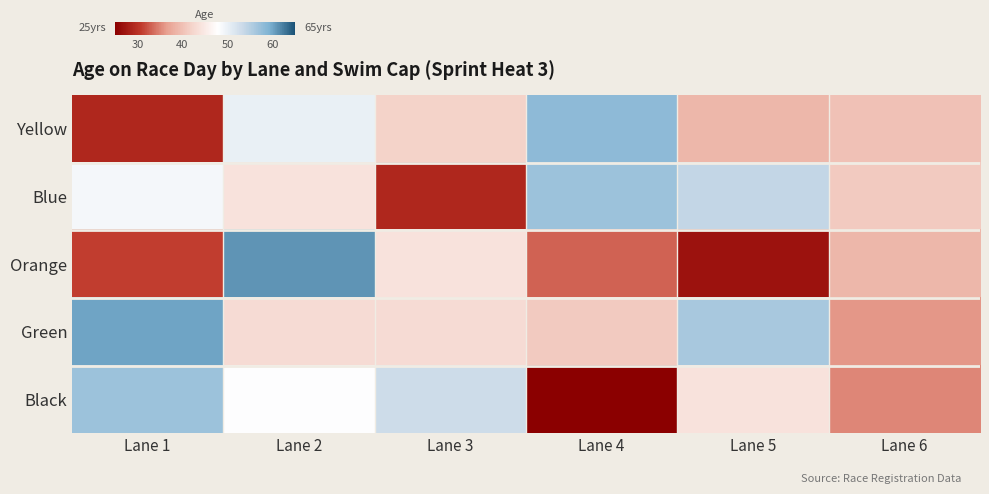

List the series in order of their peak value, lowest first.

Blue, Black, Yellow, Green, Orange